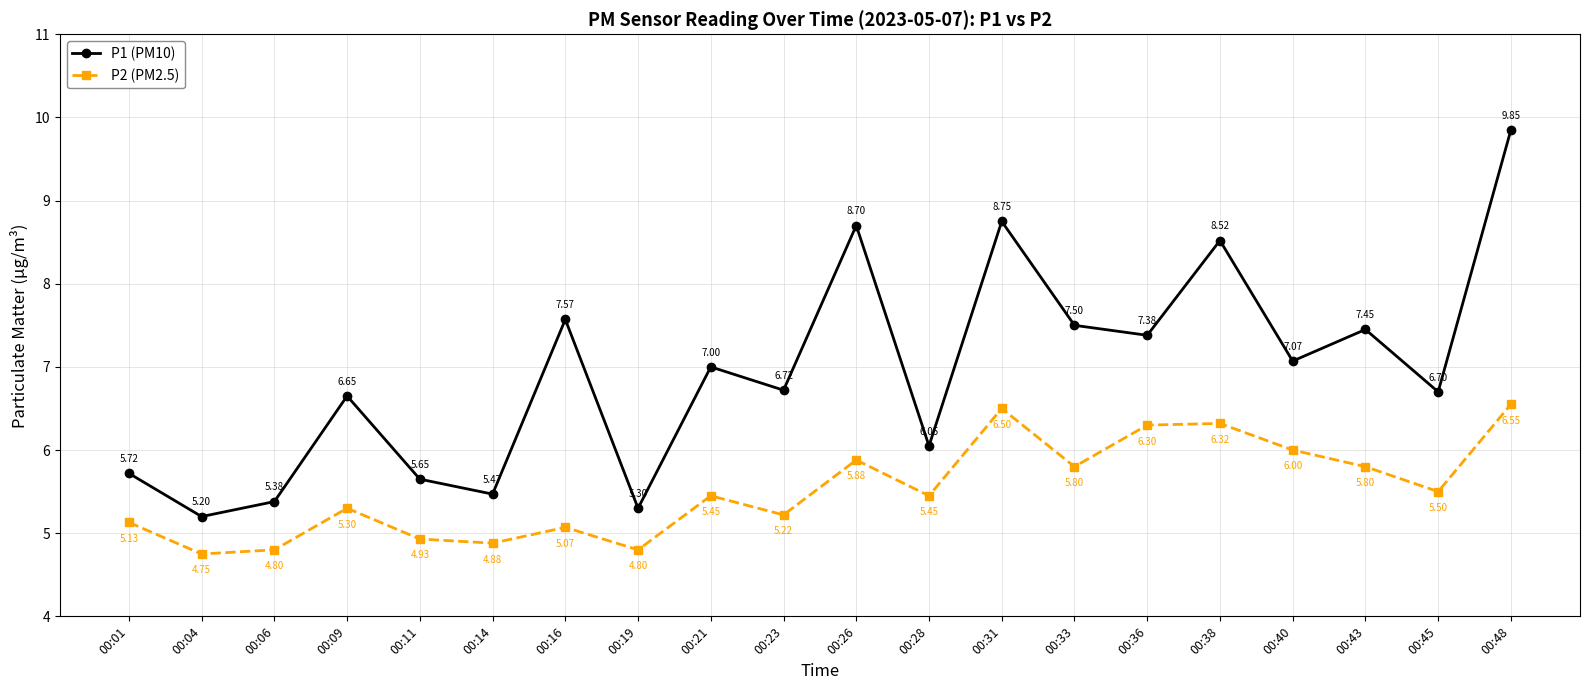

What is the value of the P1 (PM10) point at the 2nd from the left?

5.2